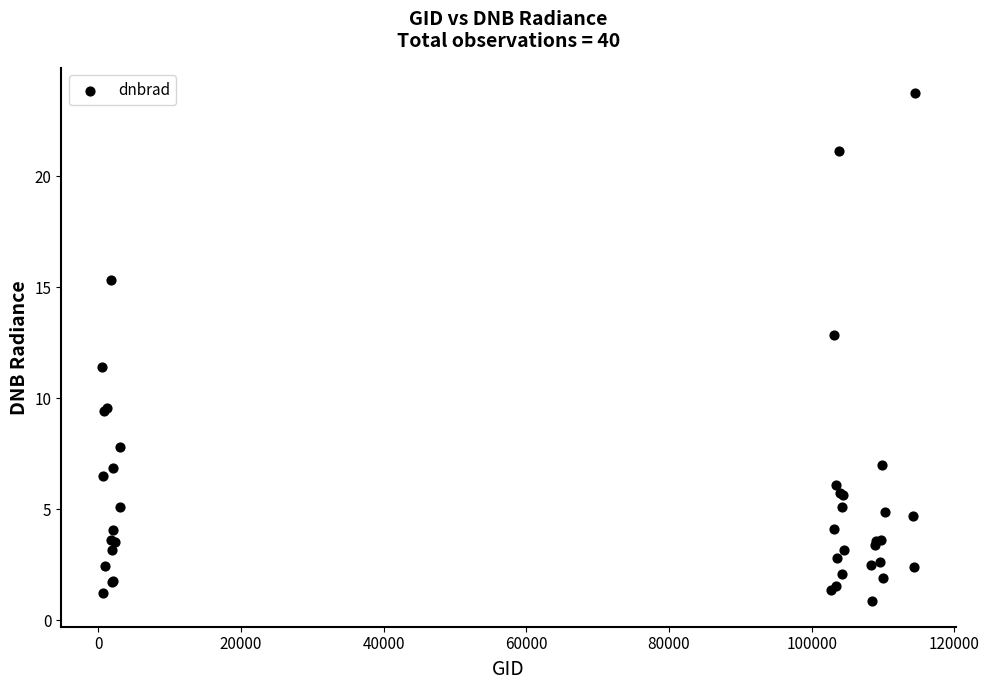

What Y value in the scatter plot is closest to 12?

11.4